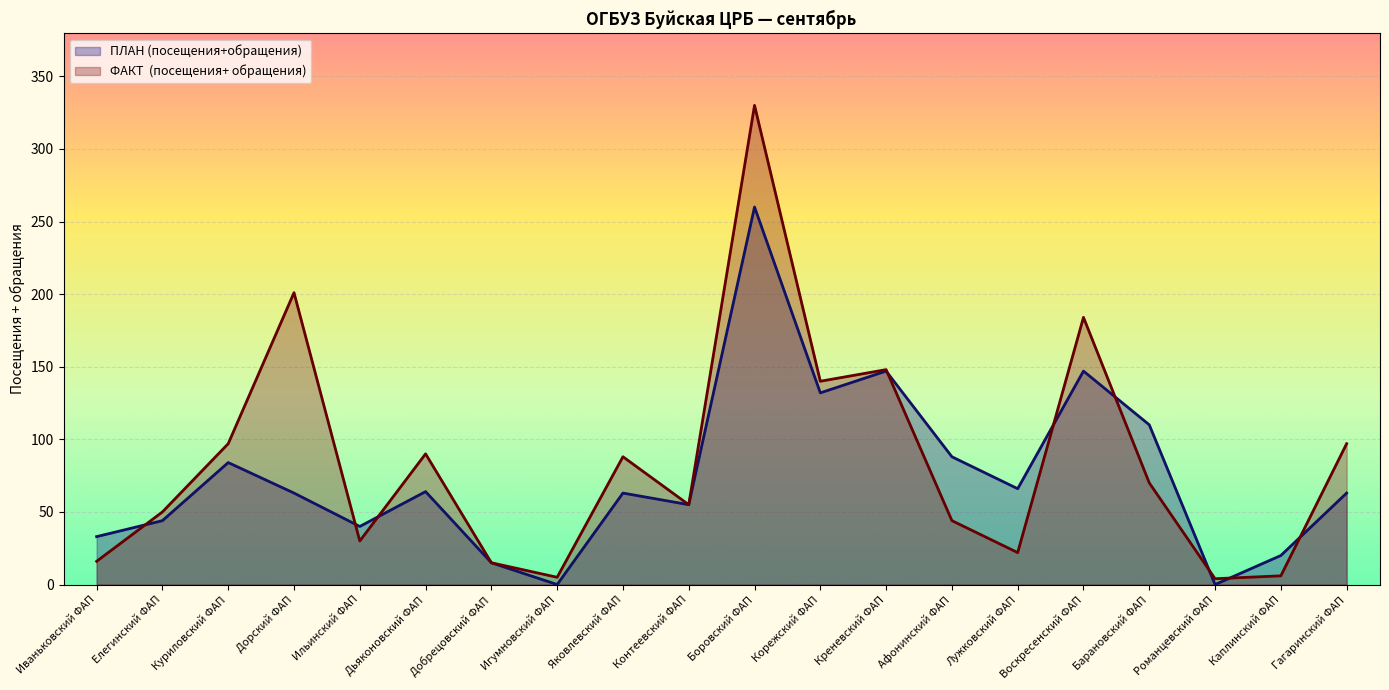

True or false: ПЛАН (посещения+обращения) has more than 0 interior local peaks.

True